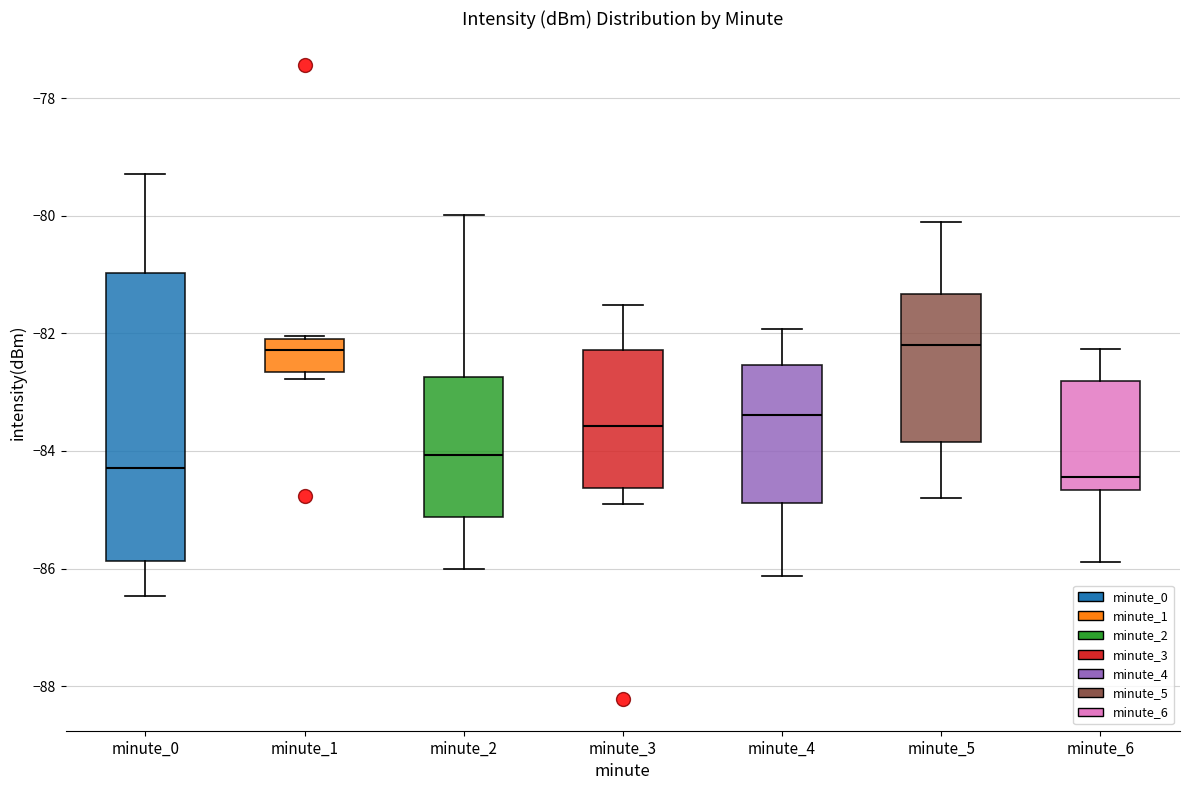

Where does the median line of the box for minute_1 sit on the y-axis? The values are not printed on the chart, so give them approximately, as read against the axis.

-82.2